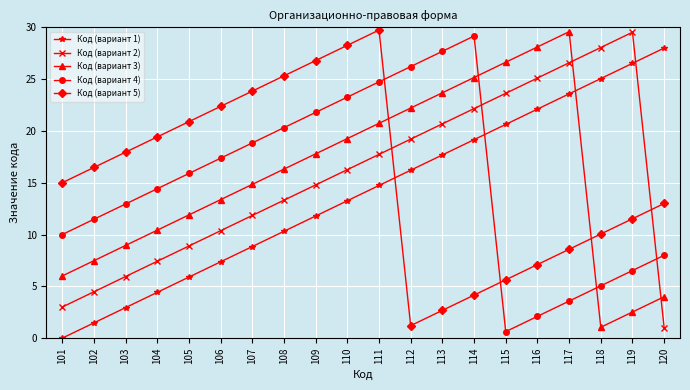

What is the difference between the maximum and minimum values in the Код (вариант 3) series?

28.5